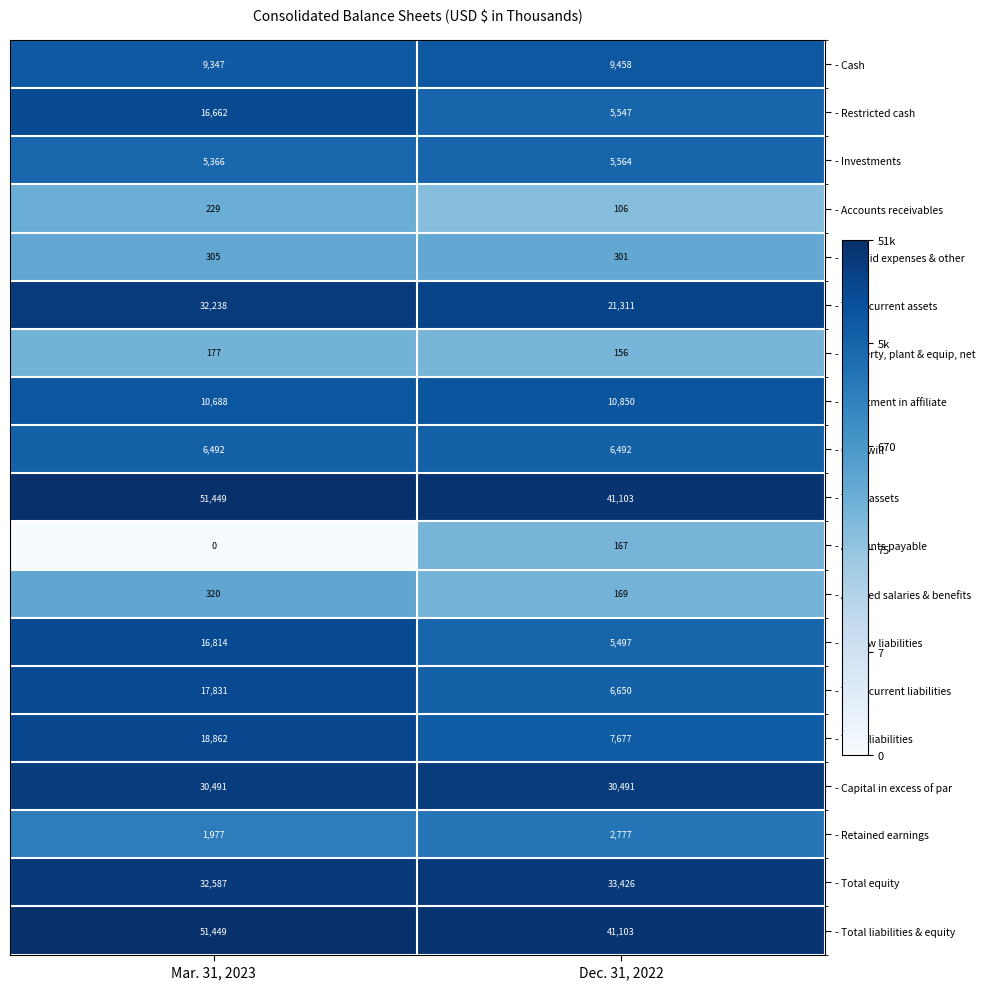

What is the difference between the maximum and minimum values in the - Total equity series?

839